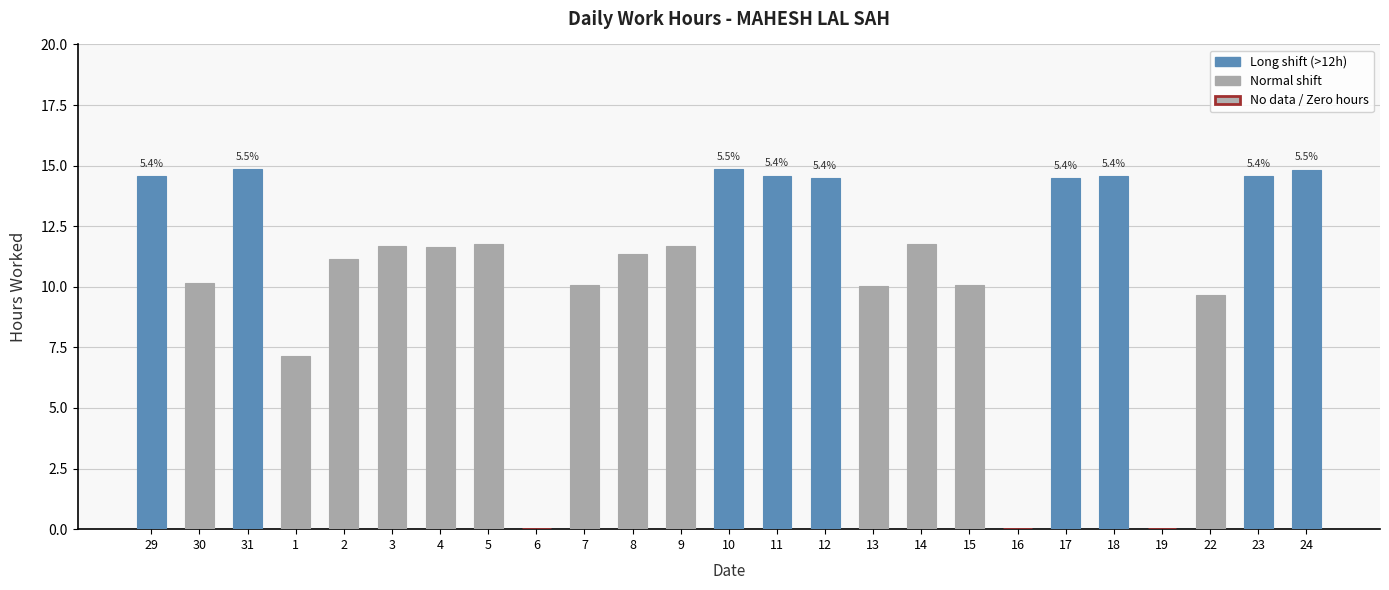

Is it true that the value at 11 is 9.2?

False